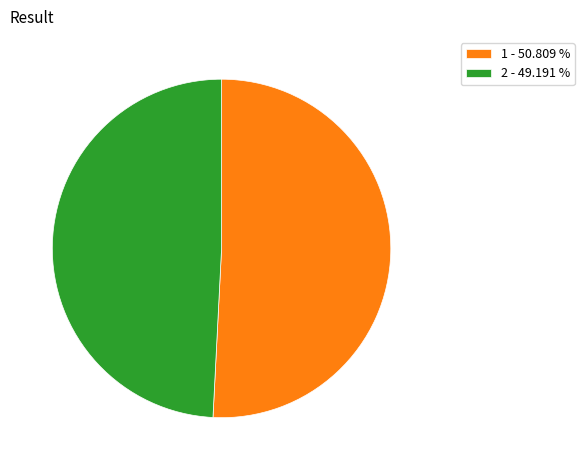

How many slices are in this pie chart?

2